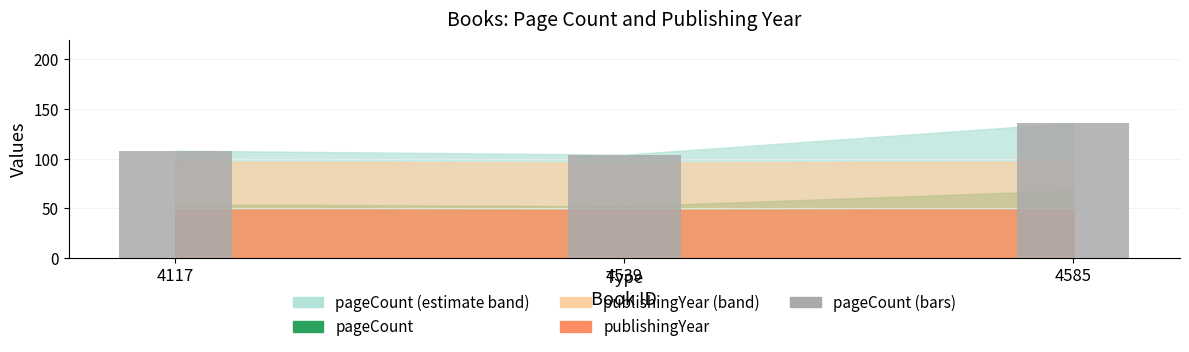

Between 4585 and 4539, which is larger?

4585